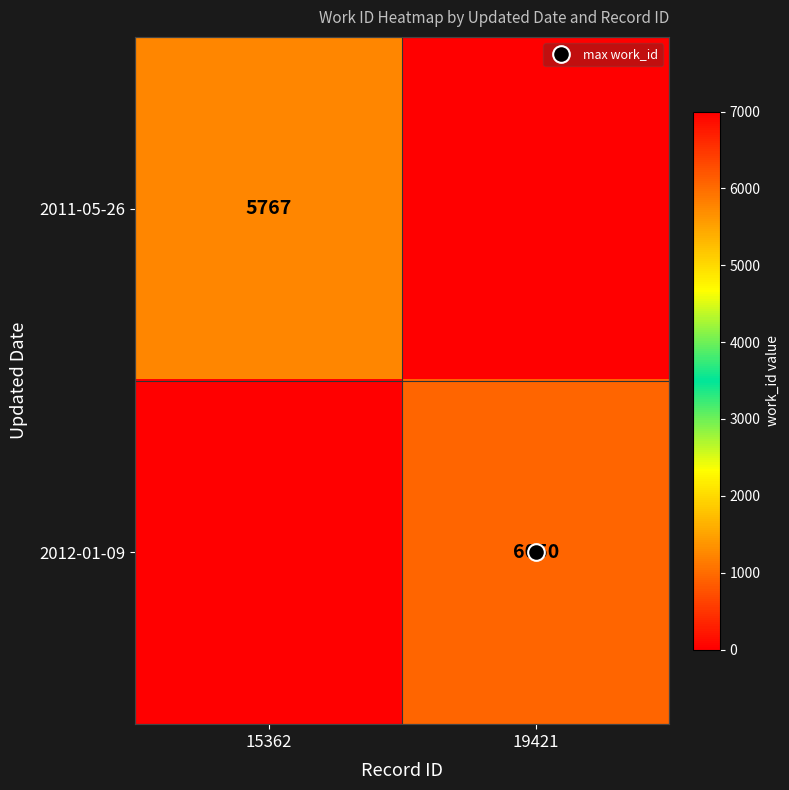

How many values in 2011-05-26 are above zero?

1